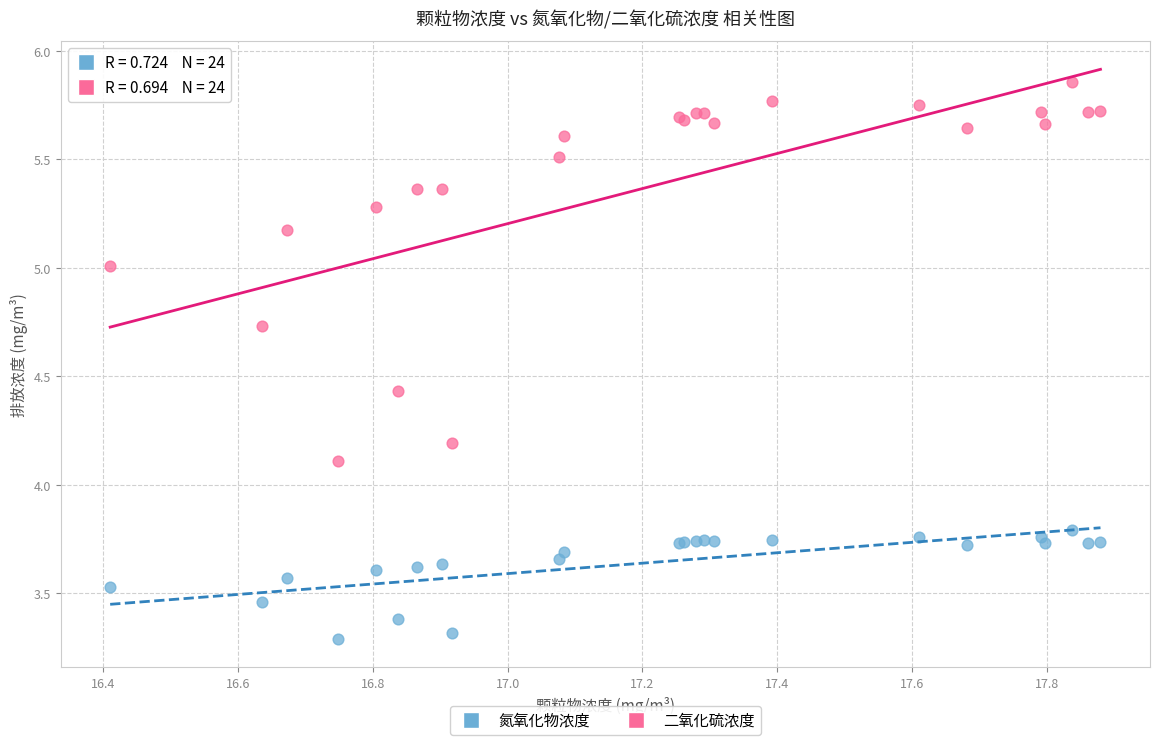

Which series contains the highest Y value?

二氧化硫浓度